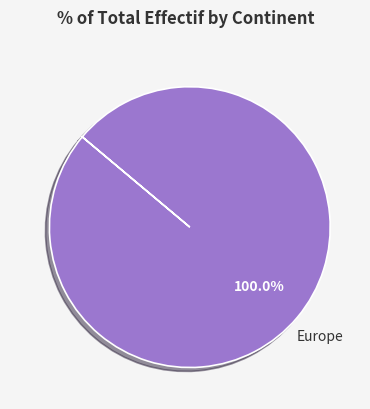

Is there any slice that represents more than half of the pie?

Yes